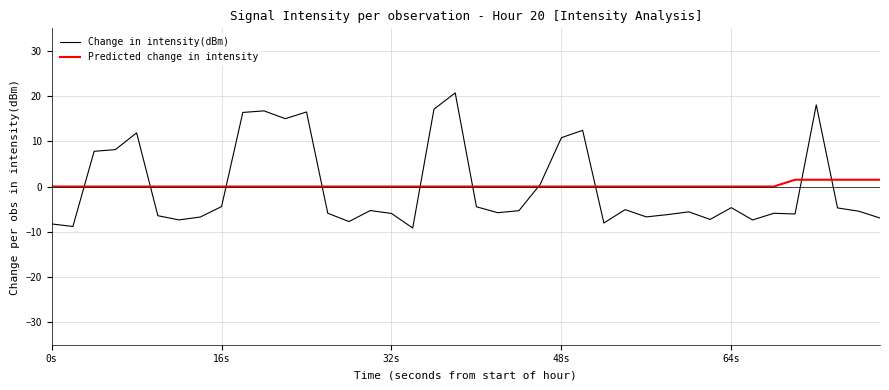

List the series in order of their peak value, lowest first.

Predicted change in intensity, Change in intensity(dBm)